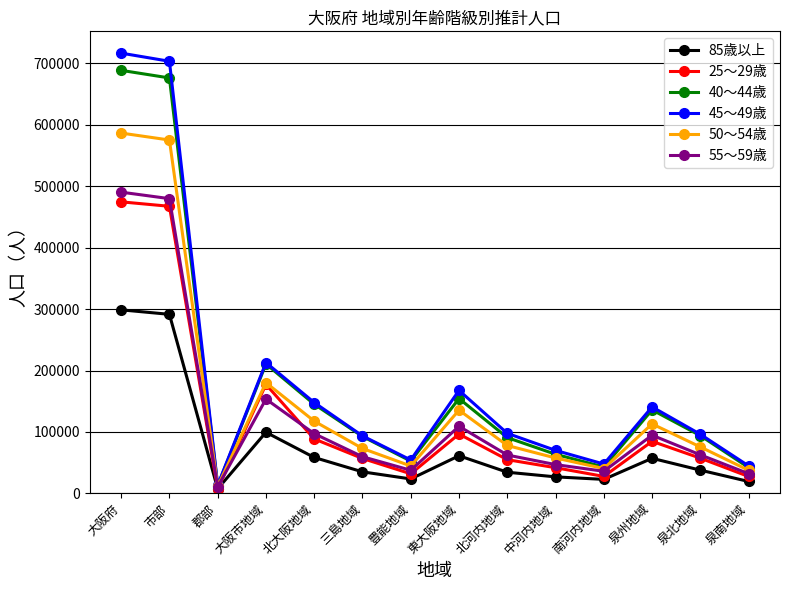

Does the chart have visible grid lines?

Yes